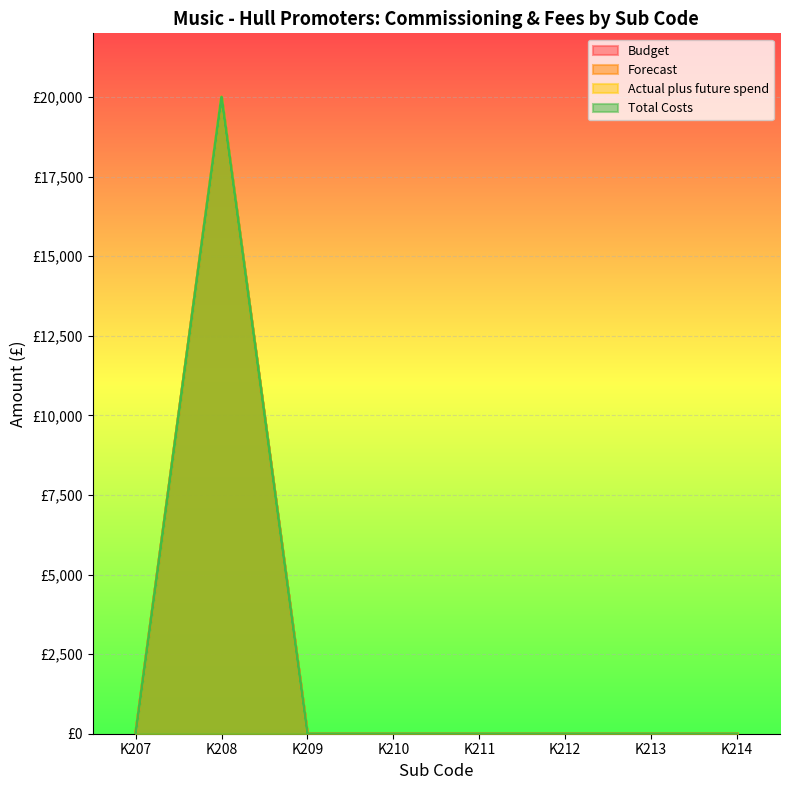

At which label does Actual plus future spend reach its minimum?

K207